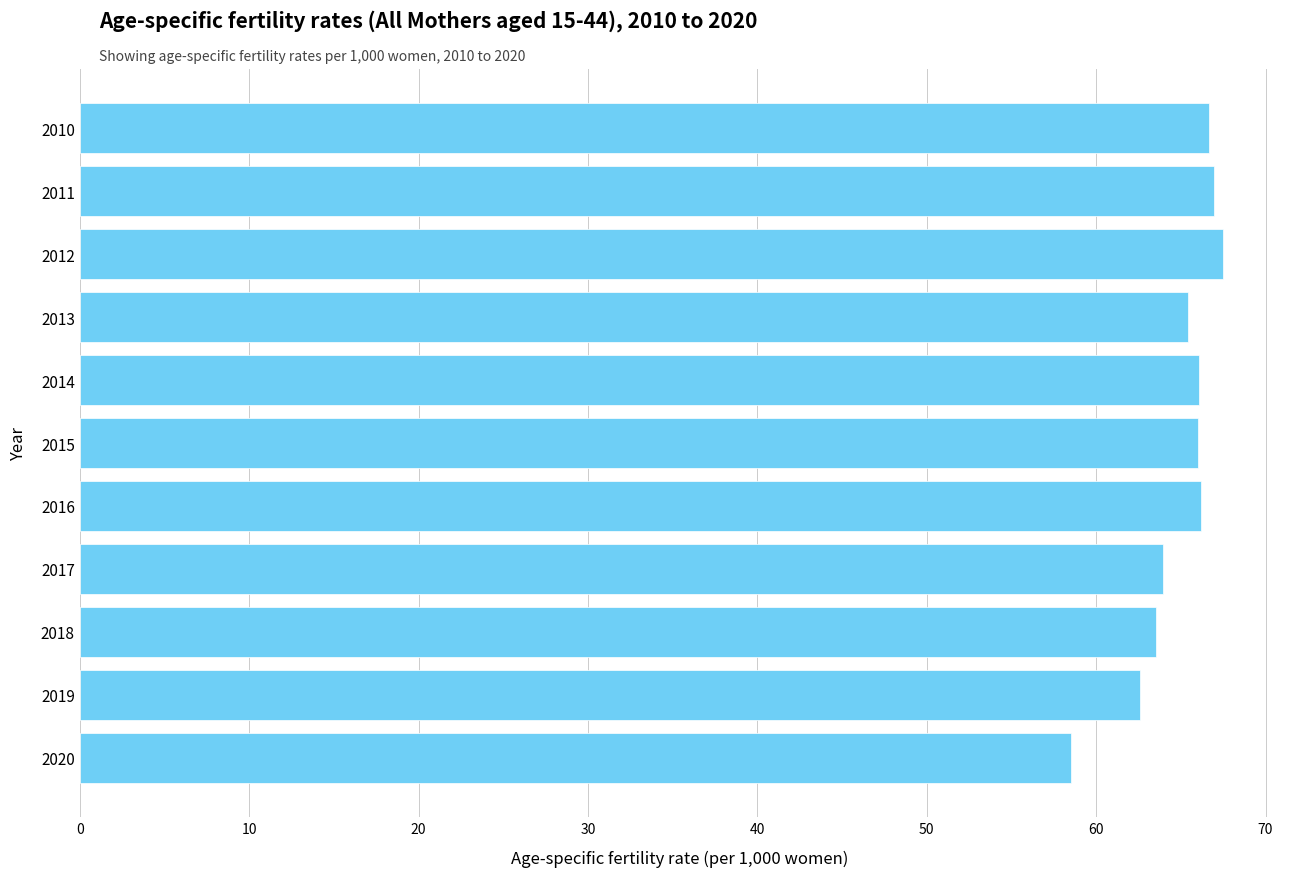

What is the minimum value shown in the chart?

58.5